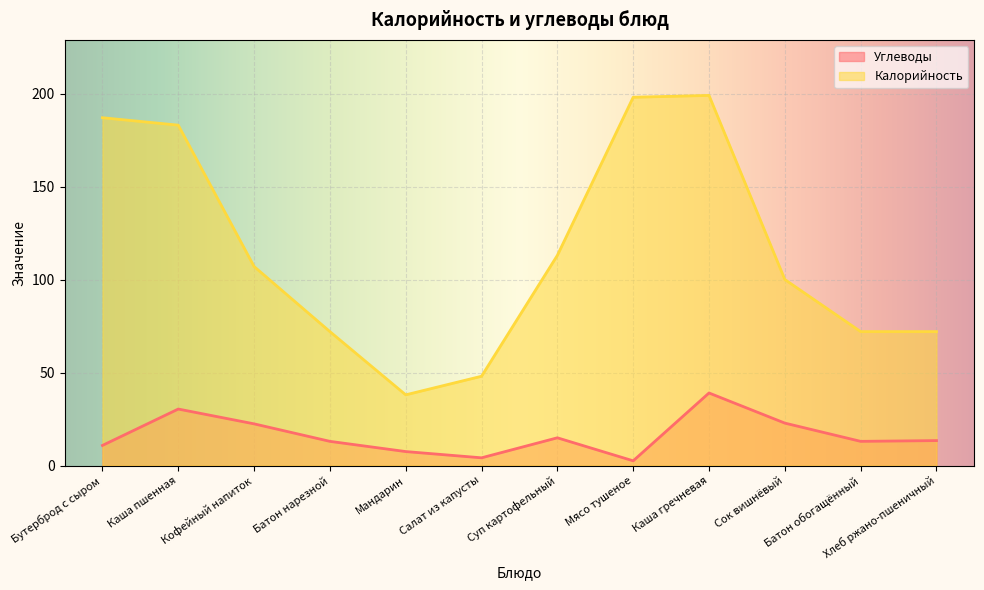

What are all the series names shown in the legend?

Углеводы, Калорийность